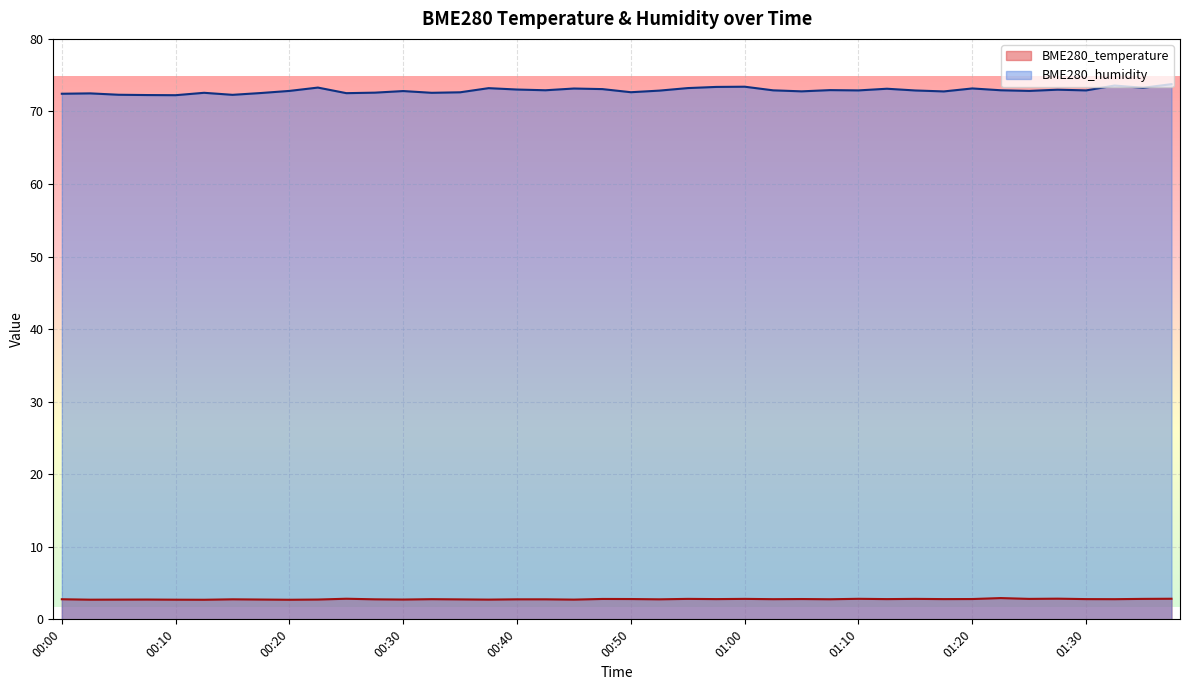

True or false: BME280_humidity and BME280_temperature cross at least once.

False